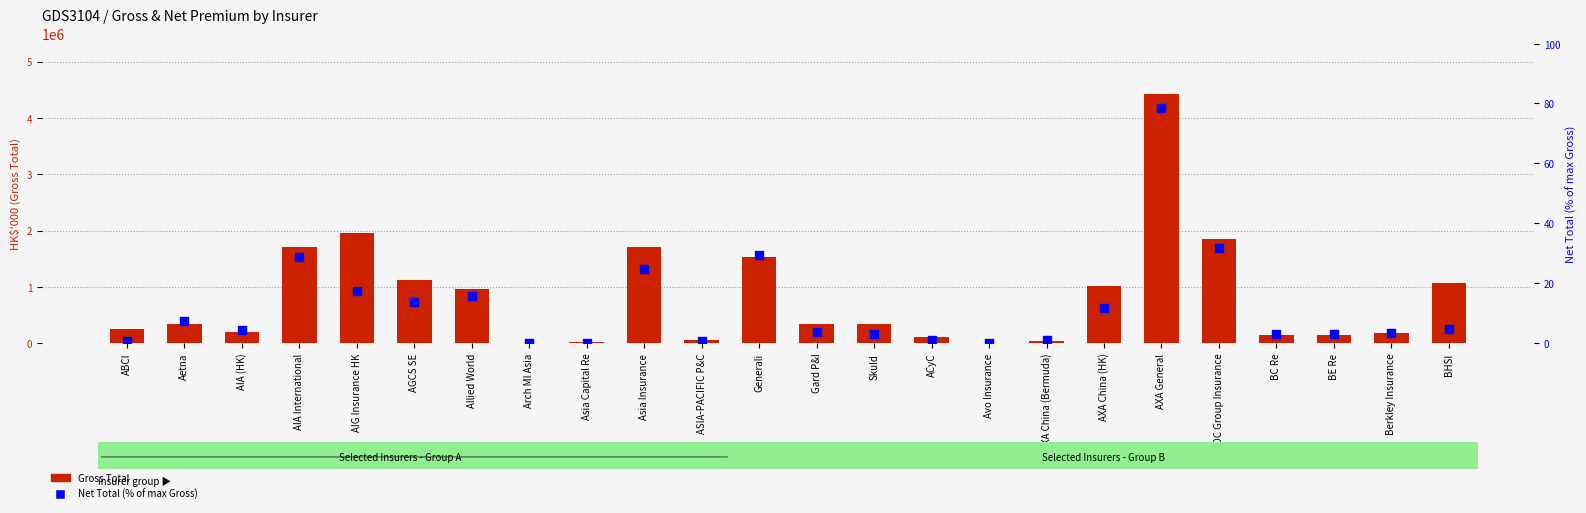

Which series contains the highest Y value?

Gross Total